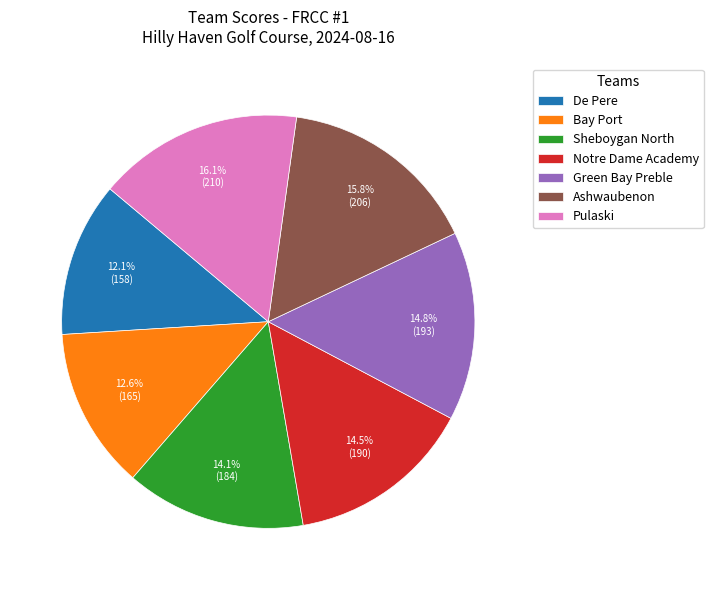

Is Notre Dame Academy the majority of the pie?

No